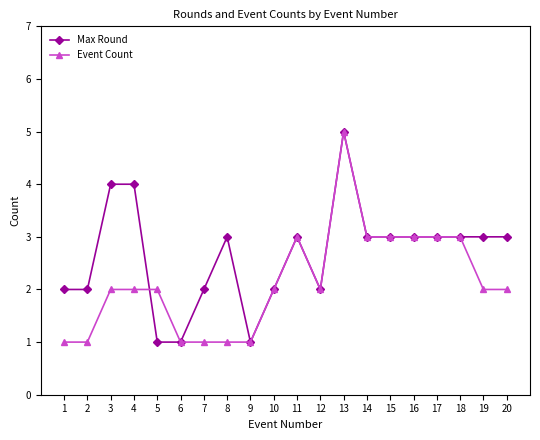

How many lines are shown in the chart?

2